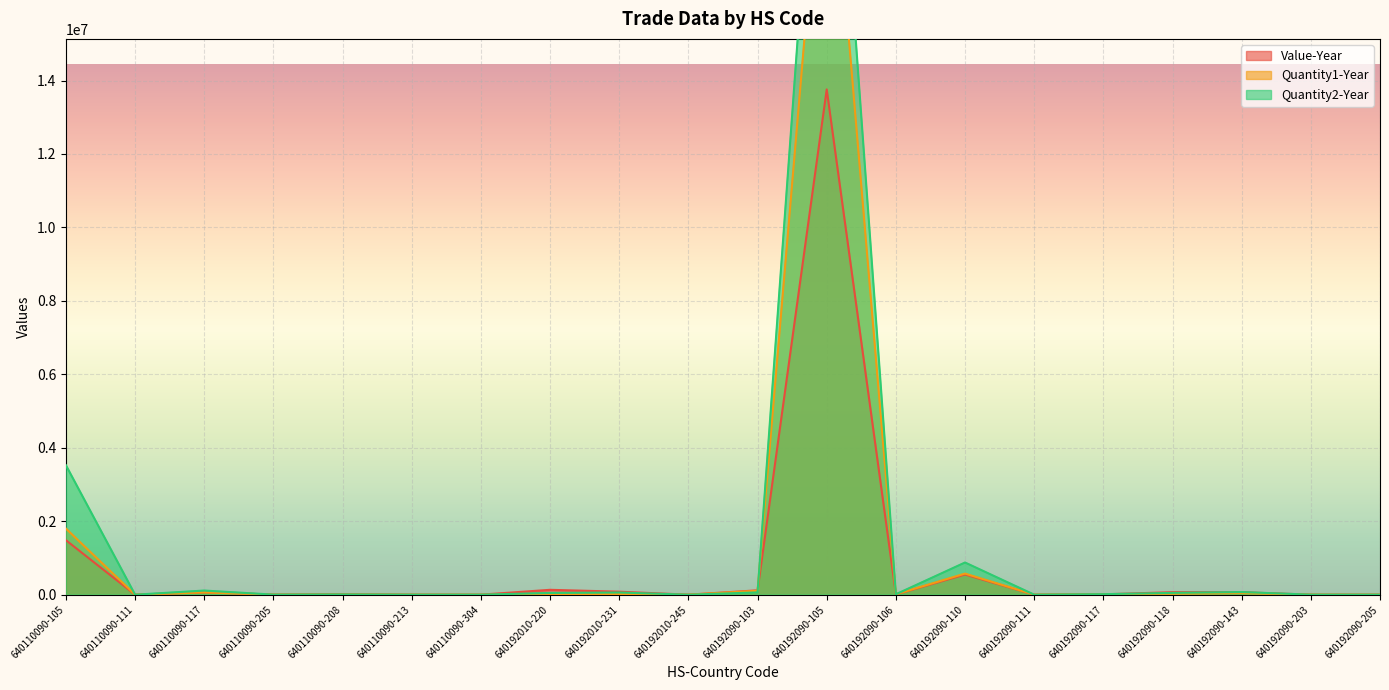

What is the total value across all series at 640110090-213?

1350